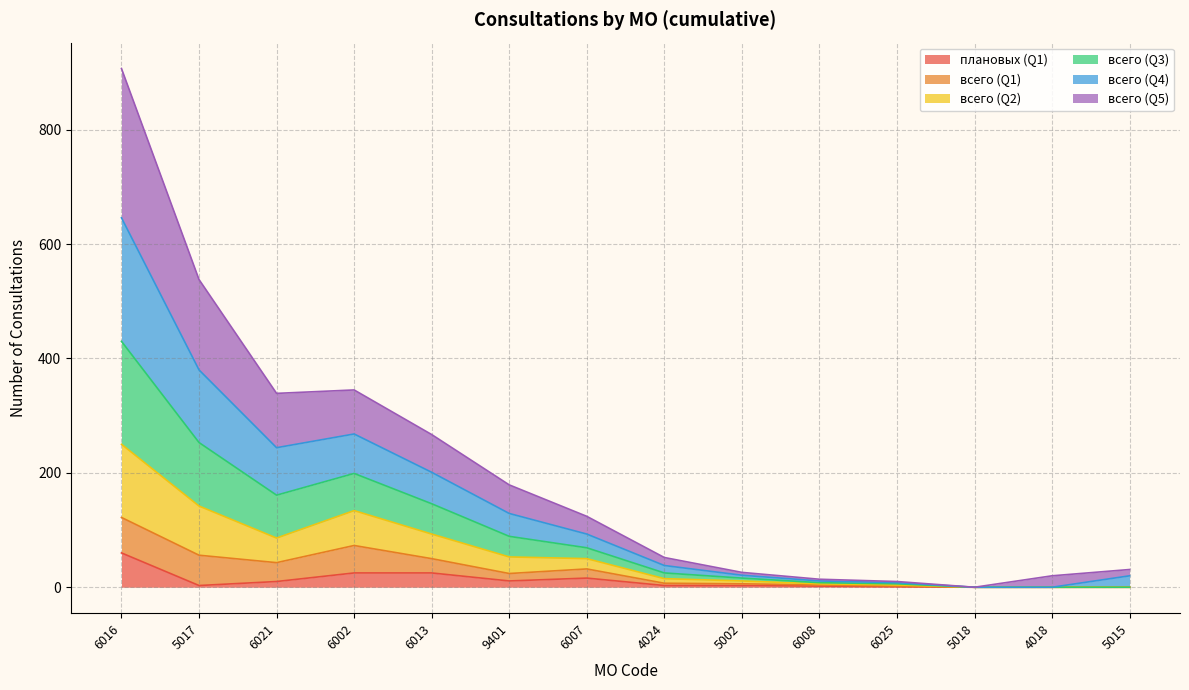

What is the total value across all series at 6013?

267